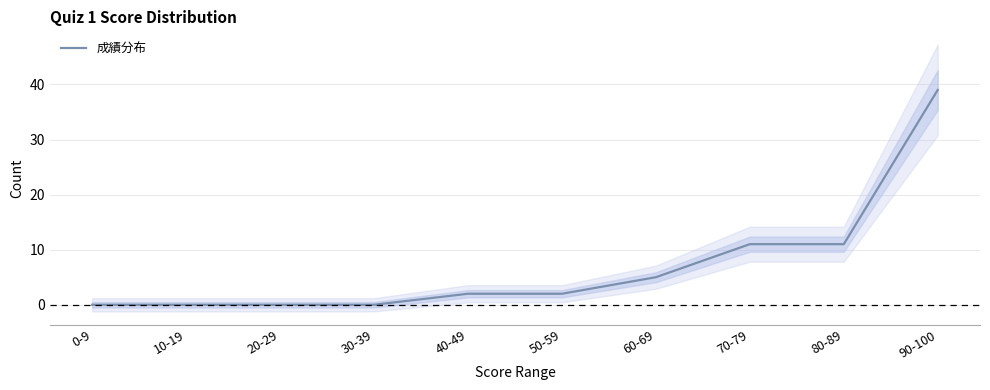

Rank the categories by value from highest to lowest.

90-100, 70-79, 80-89, 60-69, 40-49, 50-59, 0-9, 10-19, 20-29, 30-39